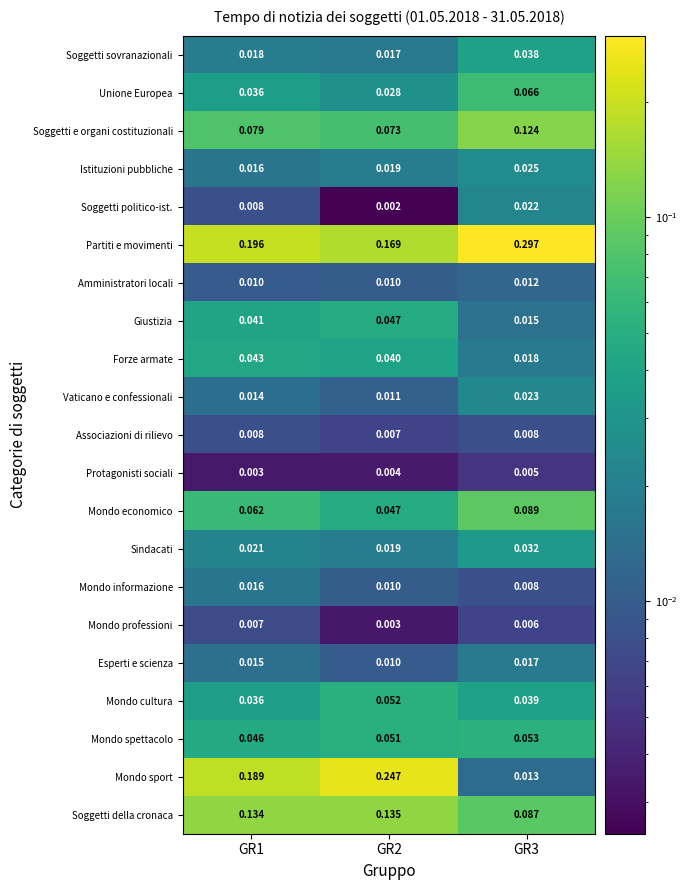

What is the total value across all series at GR2?

1.0